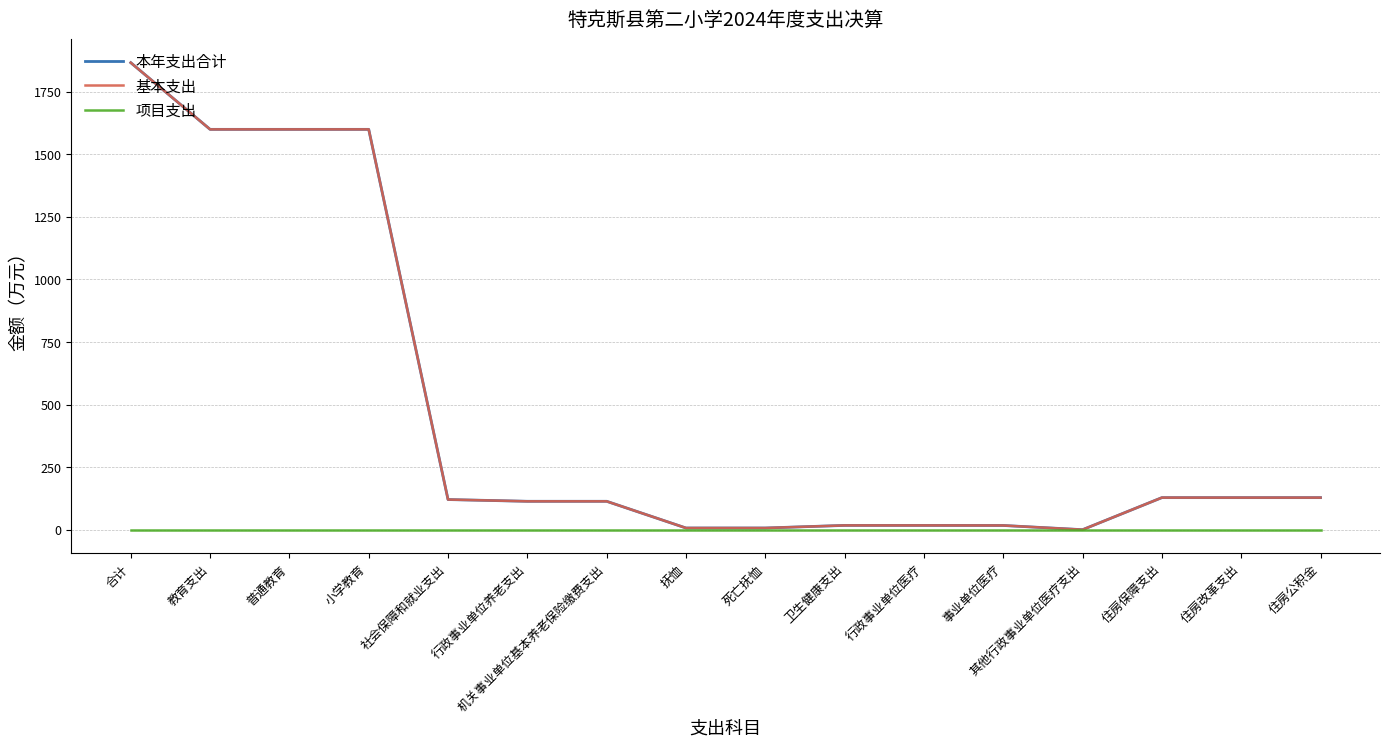

Does the chart have visible grid lines?

Yes